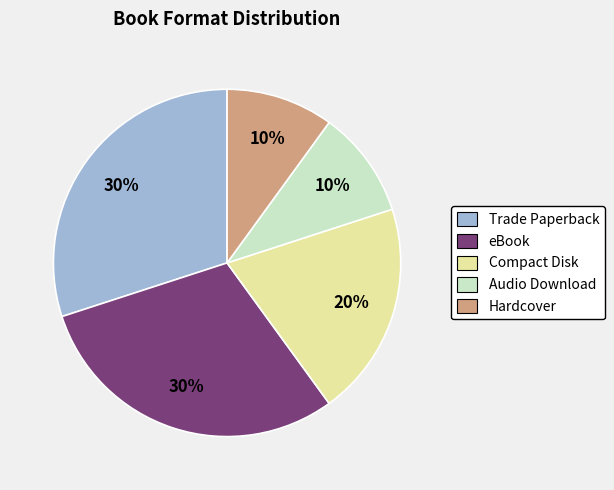

To the nearest percent, what is the difference between the largest and smallest slice percentages?

20%